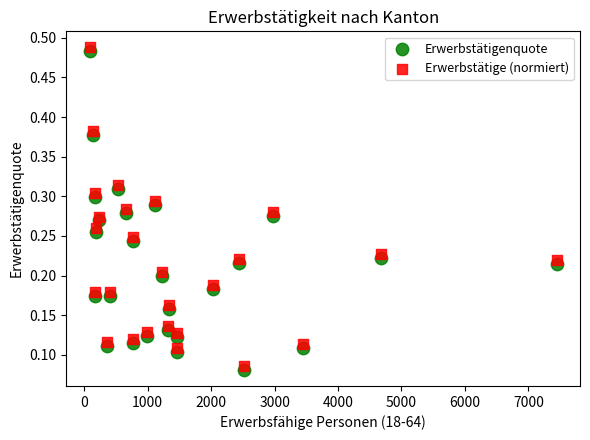

Across all data points, what is the range of X values (max minus min)?

7359.0